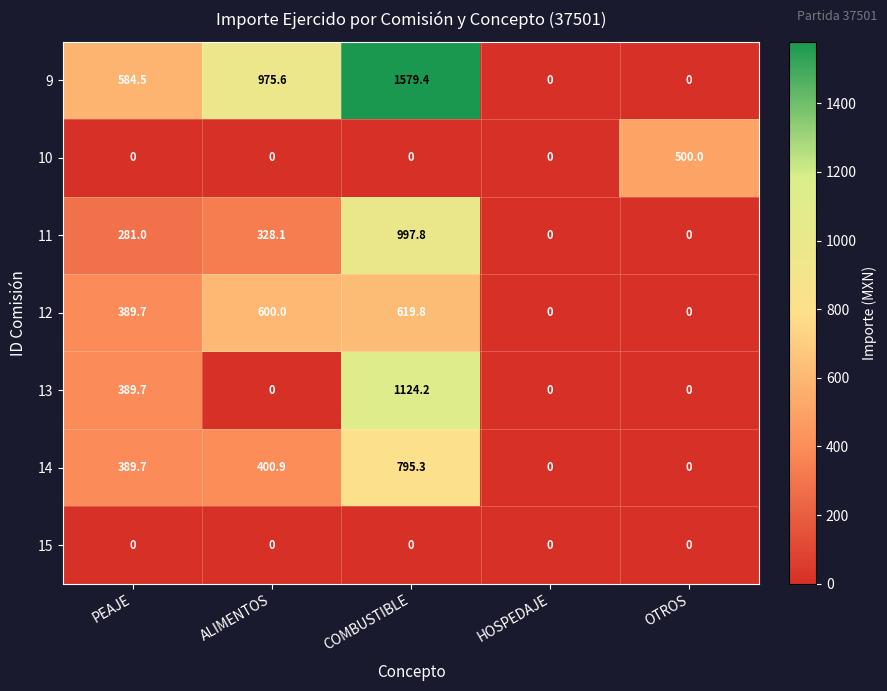

At which category is the sum across all series the highest?

COMBUSTIBLE